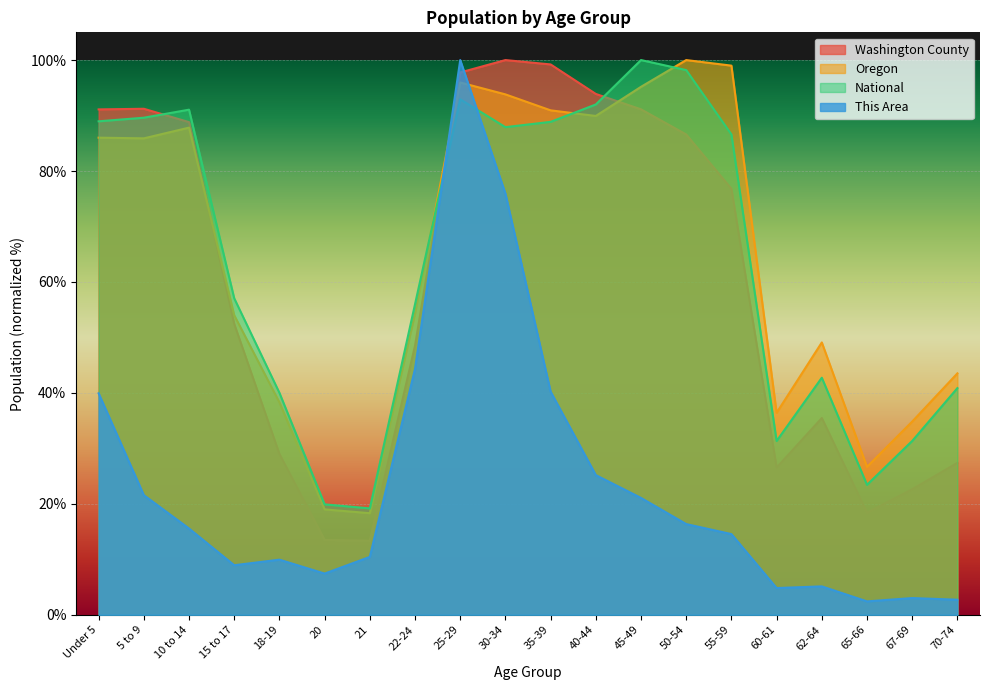

What position from the left is 65-66?

18